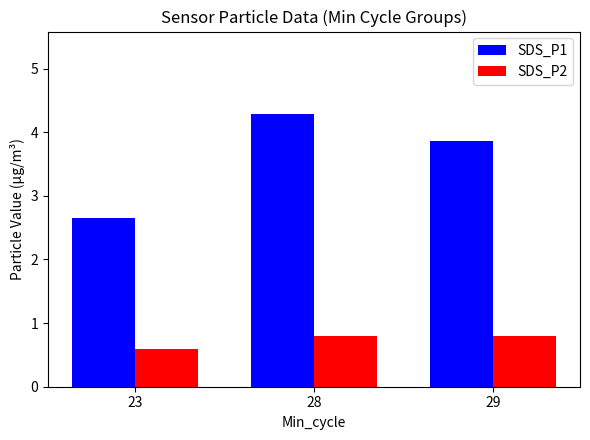

Is the value of SDS_P1 at 28 greater than the value of SDS_P2 at 23?

Yes